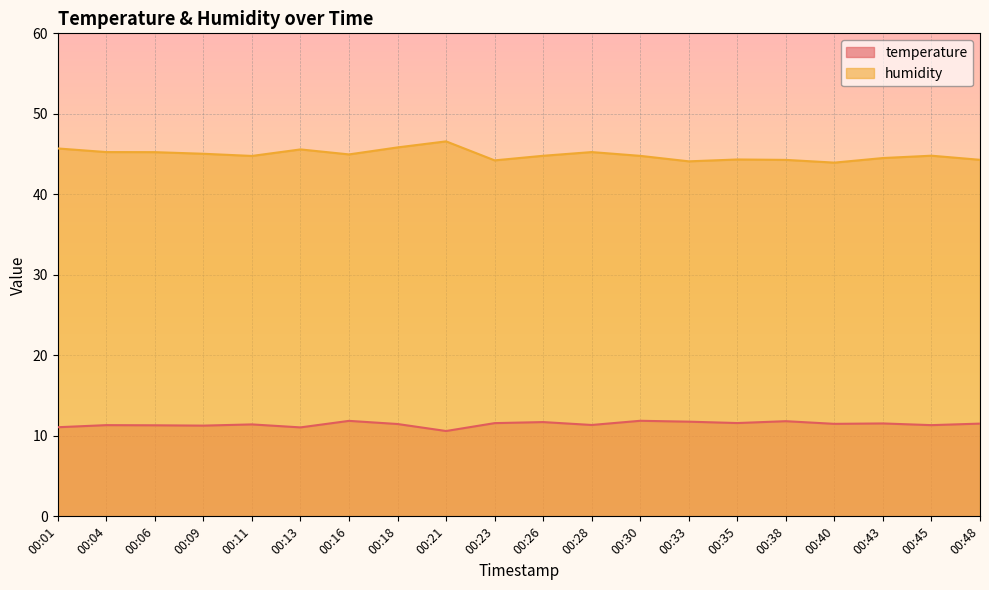

How many values in the humidity series are below 44?

1